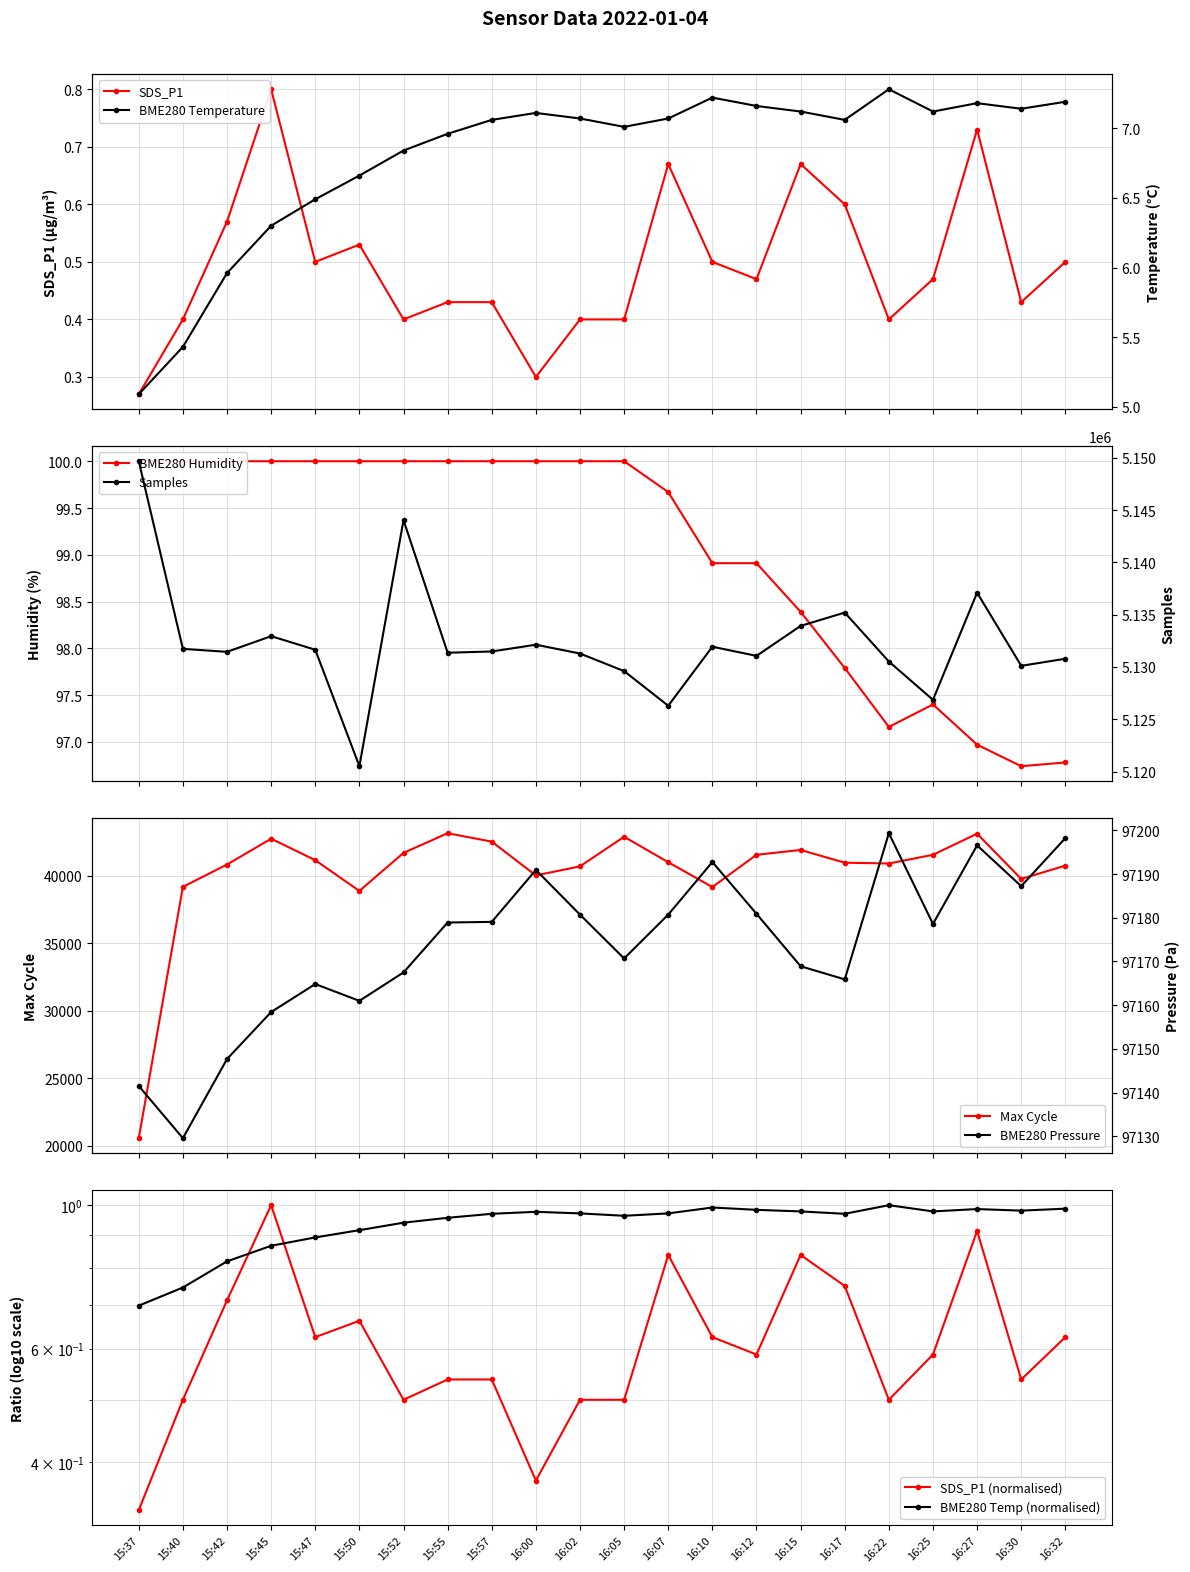

What is the label of the 15th point from the left?

16:12